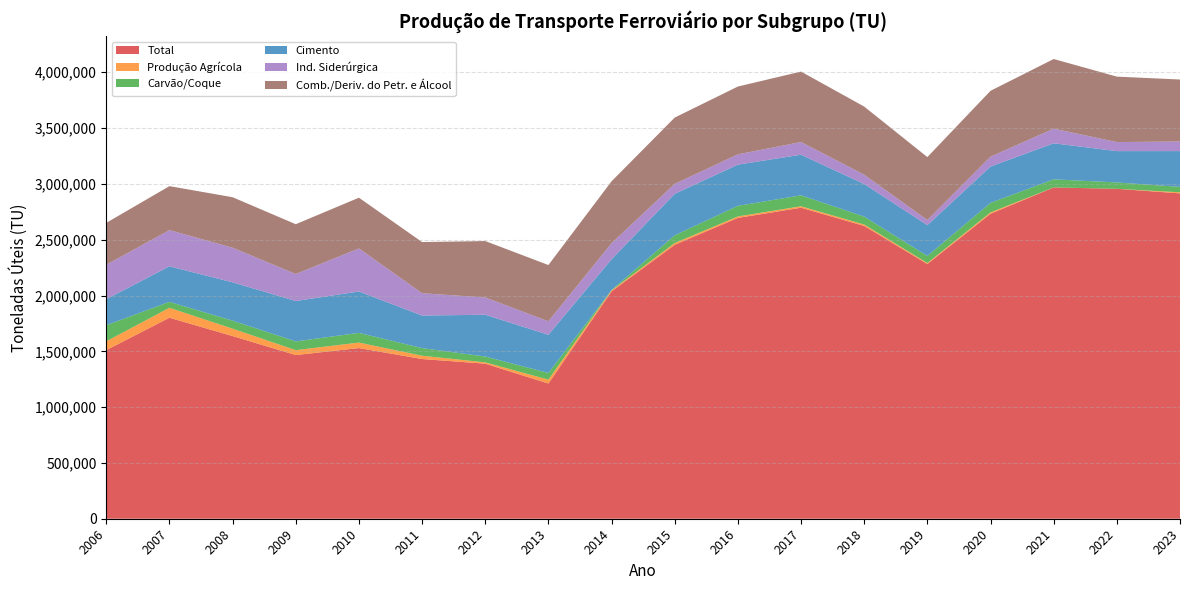

Reading left to right, list all the values displayed in this chart.

Total: 2006=1510467	2007=1800998	2008=1636401	2009=1466596	2010=1529028	2011=1431002	2012=1389199	2013=1211592	2014=2036855	2015=2454202	2016=2695302	2017=2786443	2018=2623489	2019=2282030	2020=2732370	2021=2968180	2022=2956029	2023=2915126
Produção Agrícola: 2006=79067	2007=88773	2008=66284	2009=43878	2010=49213	2011=29554	2012=11835	2013=34270	2014=8593	2015=16044	2016=13224	2017=13161	2018=12583	2019=8859	2020=12406	2021=450	2022=0	2023=9370
Carvão/Coque: 2006=144313	2007=53207	2008=71853	2009=78282	2010=87055	2011=68113	2012=52435	2013=59826	2014=3433	2015=69158	2016=94639	2017=97904	2018=70947	2019=63570	2020=85098	2021=72180	2022=56898	2023=48775
Cimento: 2006=232927	2007=318534	2008=343550	2009=361931	2010=370649	2011=291956	2012=374058	2013=342386	2014=275765	2015=371579	2016=369234	2017=363952	2018=291800	2019=276058	2020=325426	2021=322874	2022=280703	2023=320587
Ind. Siderúrgica: 2006=308925	2007=324103	2008=309953	2009=242008	2010=385638	2011=199649	2012=155029	2013=120873	2014=143866	2015=88964	2016=92419	2017=113547	2018=83532	2019=45826	2020=88219	2021=131240	2022=80942	2023=85910
Comb./Deriv. do Petr. e Álcool: 2006=375137	2007=394379	2008=452533	2009=445988	2010=454890	2011=458575	2012=505468	2013=504114	2014=554785	2015=594260	2016=607468	2017=631185	2018=610396	2019=563875	2020=590473	2021=623983	2022=586517	2023=555418